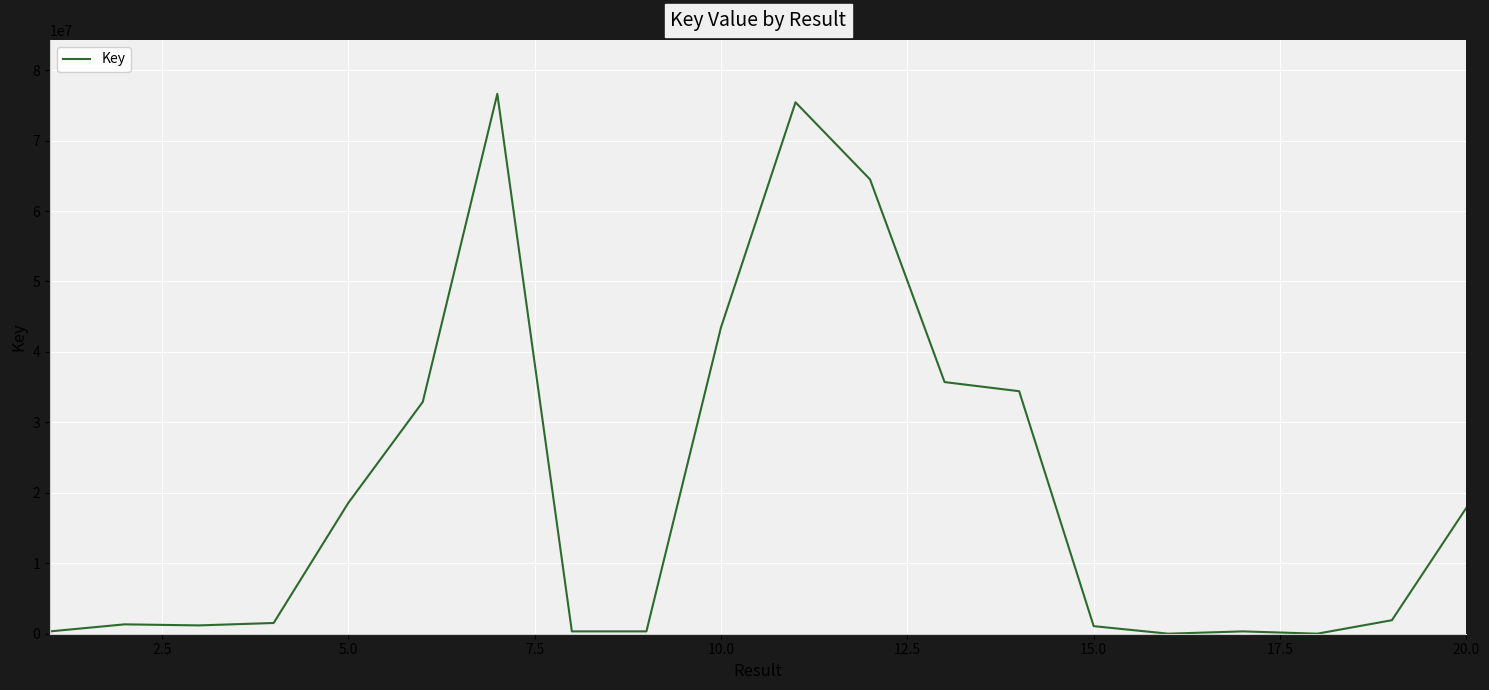

What is the greatest value displayed?

76625007